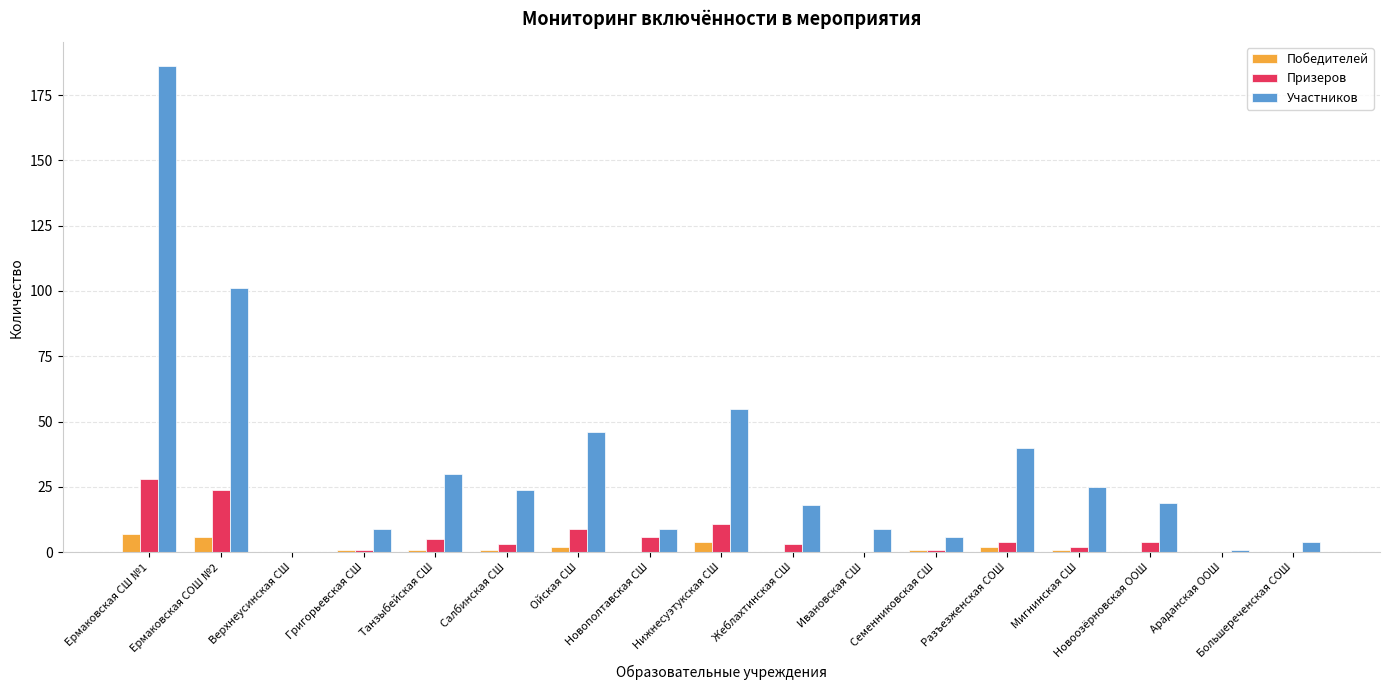

Reading left to right, transcribe all the data shown in this chart.

Победителей: 7	6	0	1	1	1	2	0	4	0	0	1	2	1	0	0	0
Призеров: 28	24	0	1	5	3	9	6	11	3	0	1	4	2	4	0	0
Участников: 186	101	0	9	30	24	46	9	55	18	9	6	40	25	19	1	4